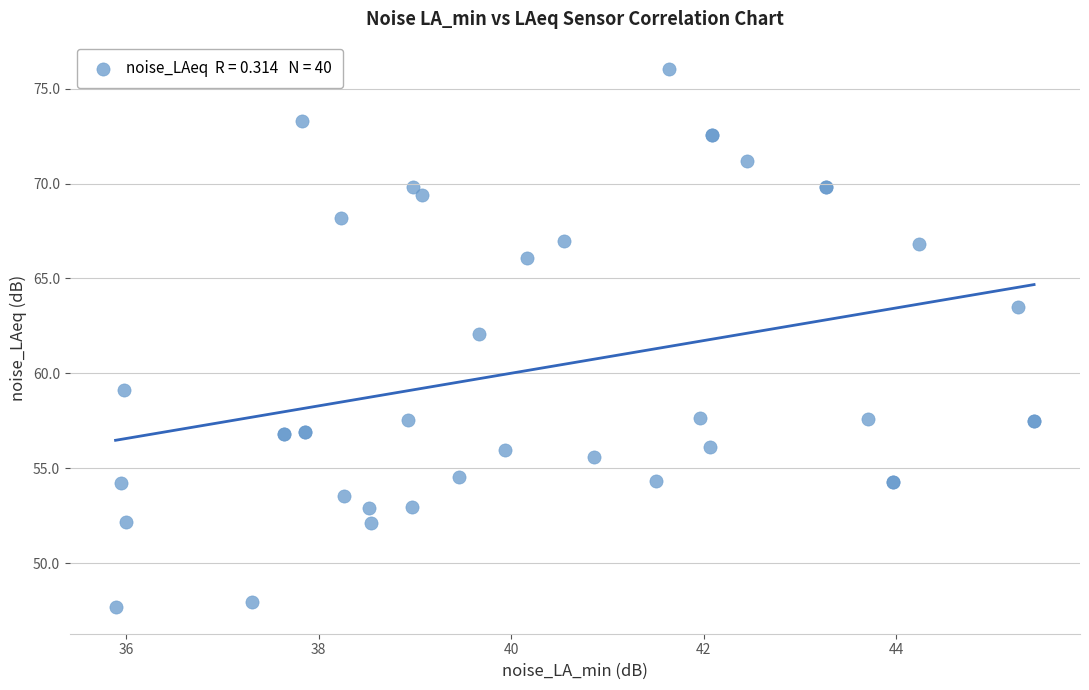

What Y value in the scatter plot is closest to 61?

62.1